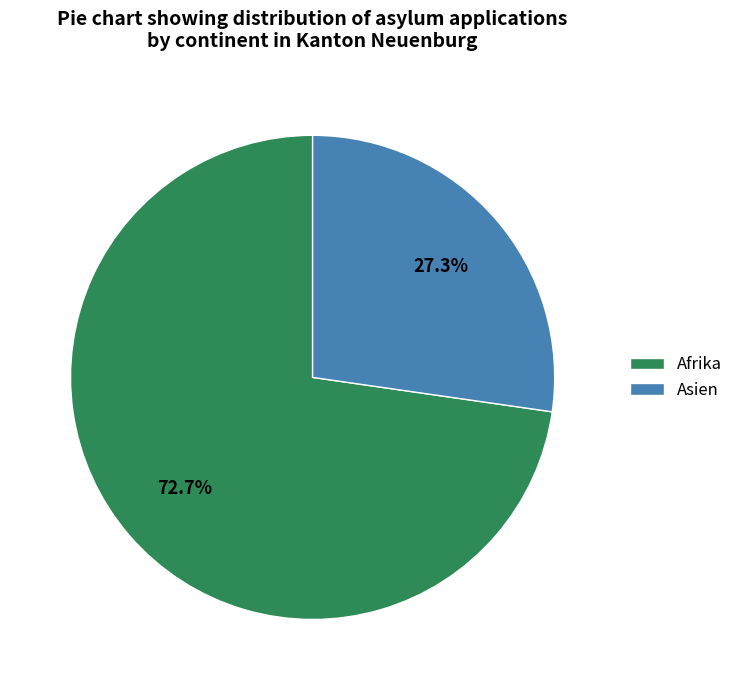

How many segments does this pie chart have?

2